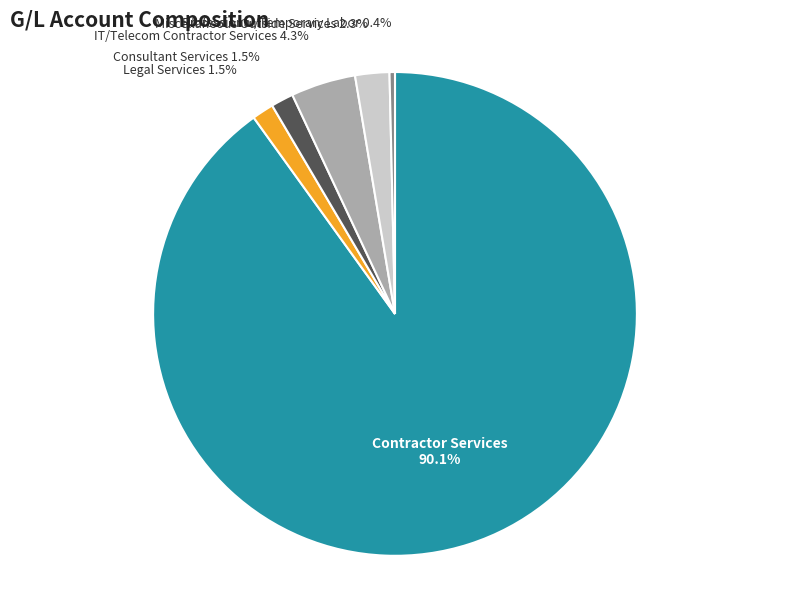

How many segments does this pie chart have?

6